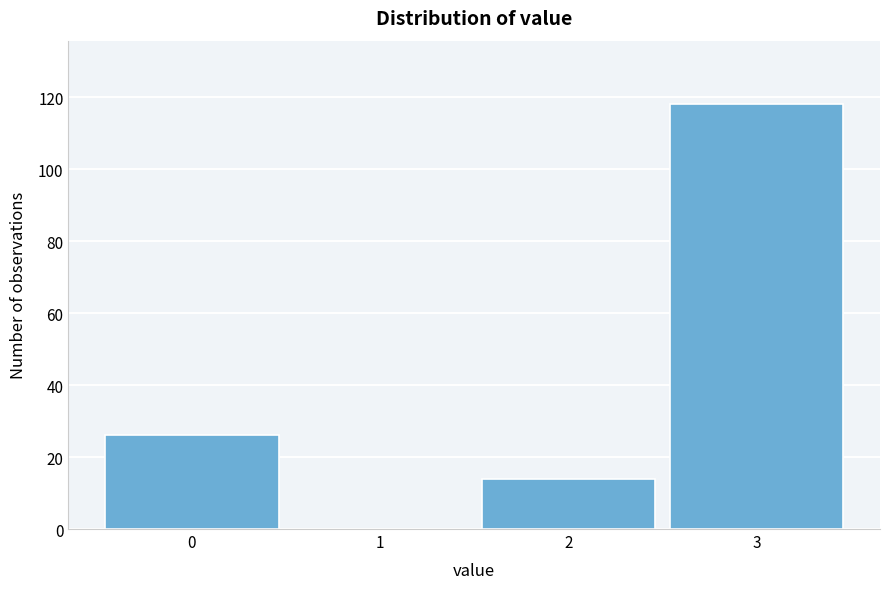

Reading left to right, transcribe this chart: for each bar, give the range it covers on the x-axis and its height. The values are not printed on the chart, so give them approximately, as read against the axis.

-0.5 to 0.5: 26
0.5 to 1.5: 0
1.5 to 2.5: 14
2.5 to 3.5: 118